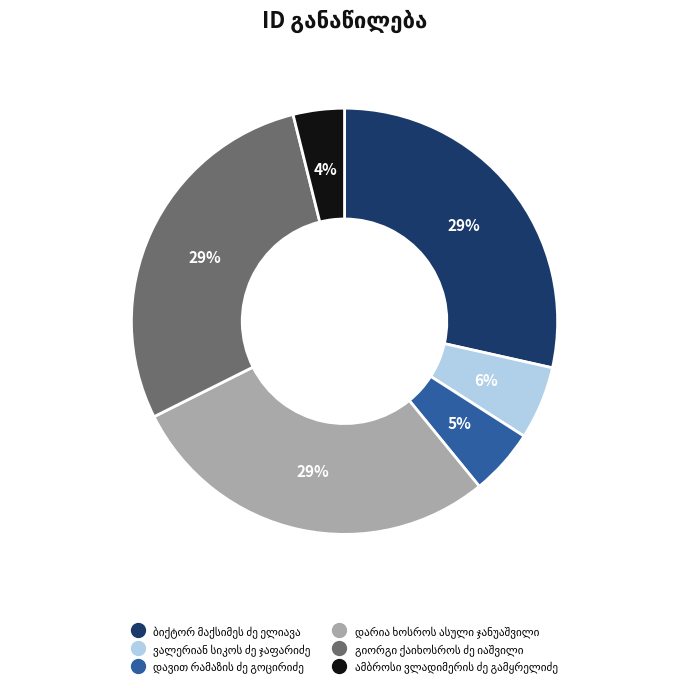

Does any single category account for the majority?

No